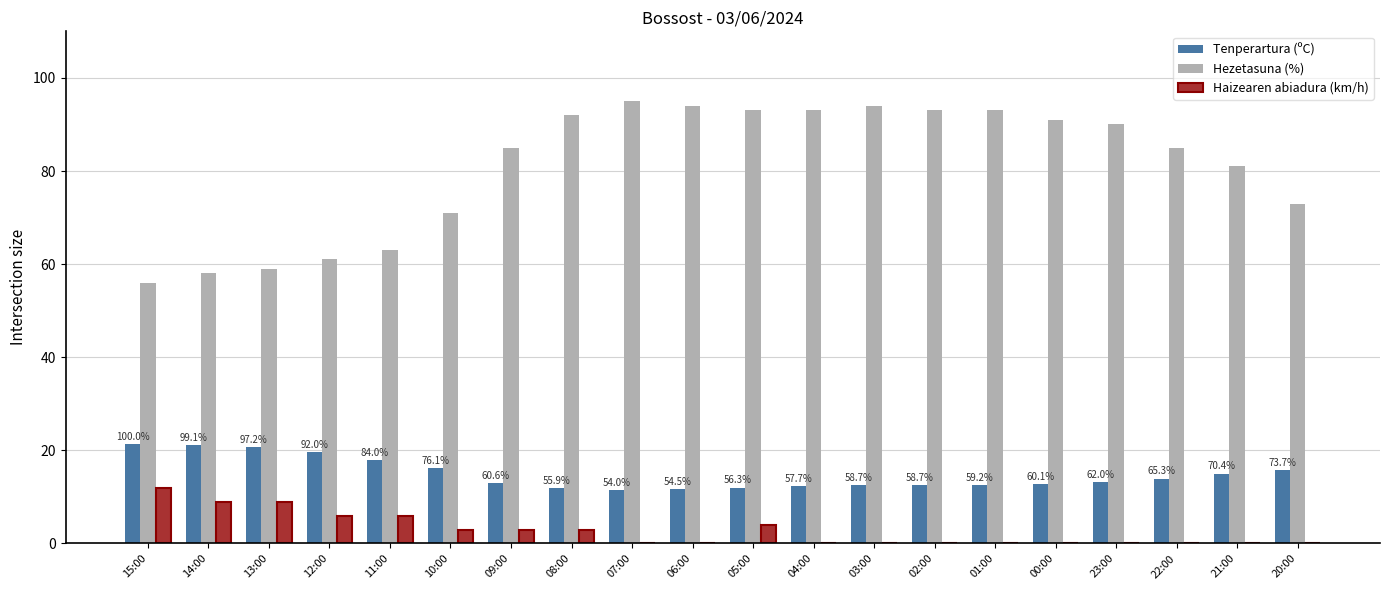

Is the value of Hezetasuna (%) at 10:00 greater than the value of Tenperartura (ºC) at 11:00?

Yes